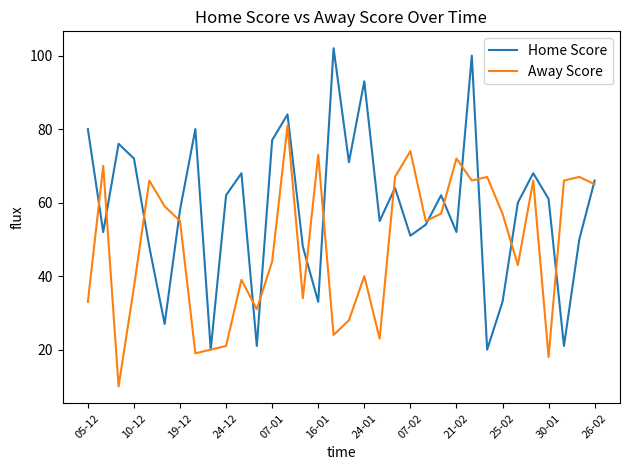

Which series has the largest total across all categories?

Home Score